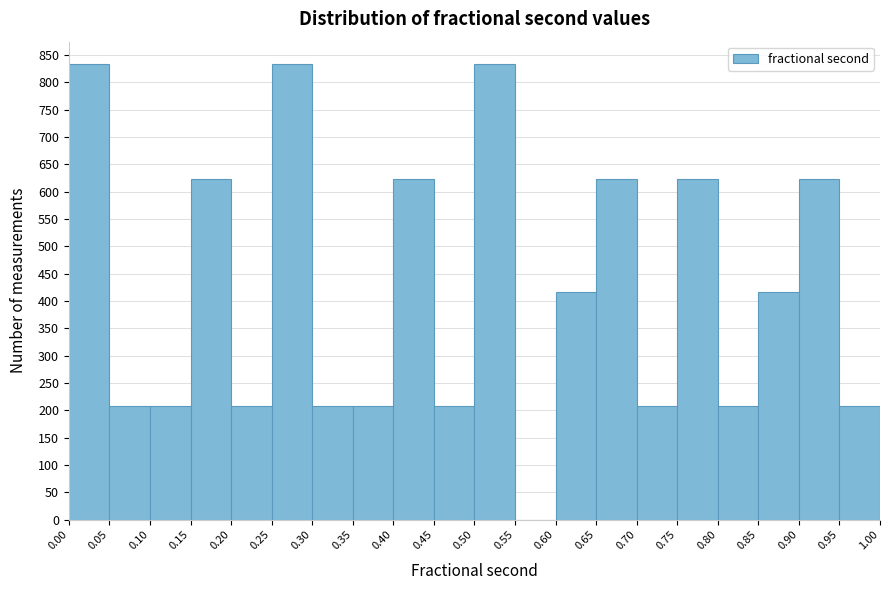

Reading left to right, transcribe this chart: for each bar, give the range it covers on the x-axis and its height. The values are not printed on the chart, so give them approximately, as read against the axis.

0.00 to 0.05: 835
0.05 to 0.10: 210
0.10 to 0.15: 210
0.15 to 0.20: 625
0.20 to 0.25: 210
0.25 to 0.30: 835
0.30 to 0.35: 210
0.35 to 0.40: 210
0.40 to 0.45: 625
0.45 to 0.50: 210
0.50 to 0.55: 835
0.55 to 0.60: 0
0.60 to 0.65: 415
0.65 to 0.70: 625
0.70 to 0.75: 210
0.75 to 0.80: 625
0.80 to 0.85: 210
0.85 to 0.90: 415
0.90 to 0.95: 625
0.95 to 1.00: 210